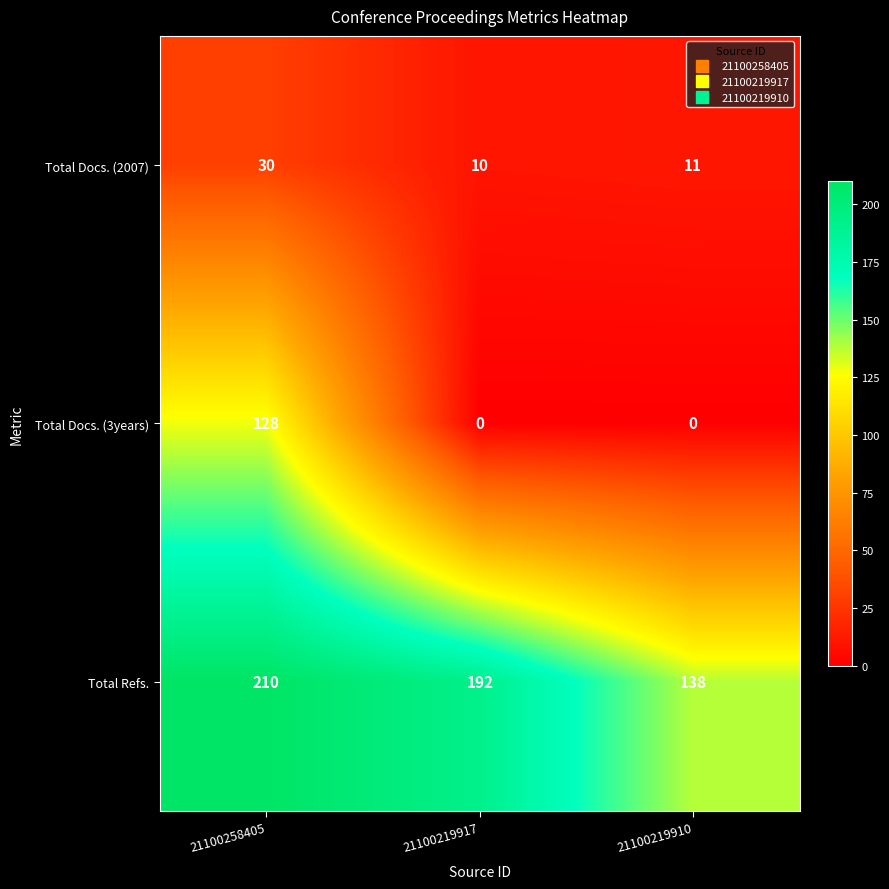

What is the approximate value of Total Docs. (2007) at 21100258405, to the nearest 5?

30